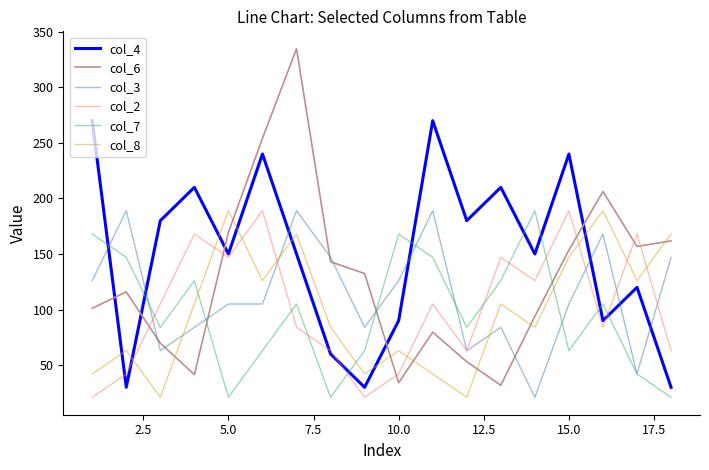

Which series ends up on top after the final intersection of col_2 and col_6?

col_6